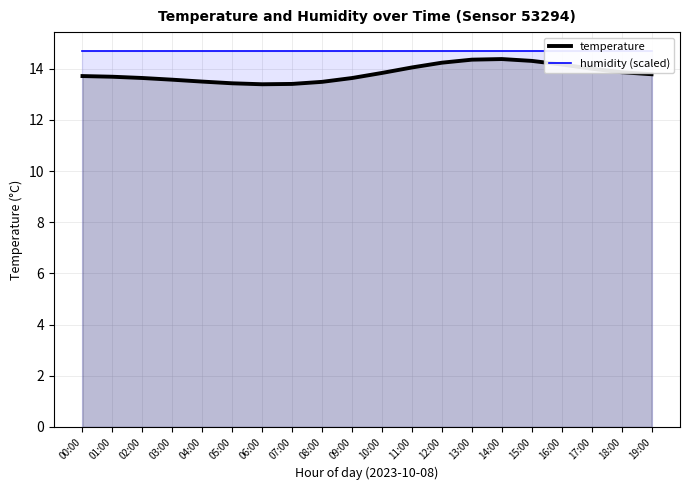

True or false: humidity (scaled) and temperature cross at least once.

False